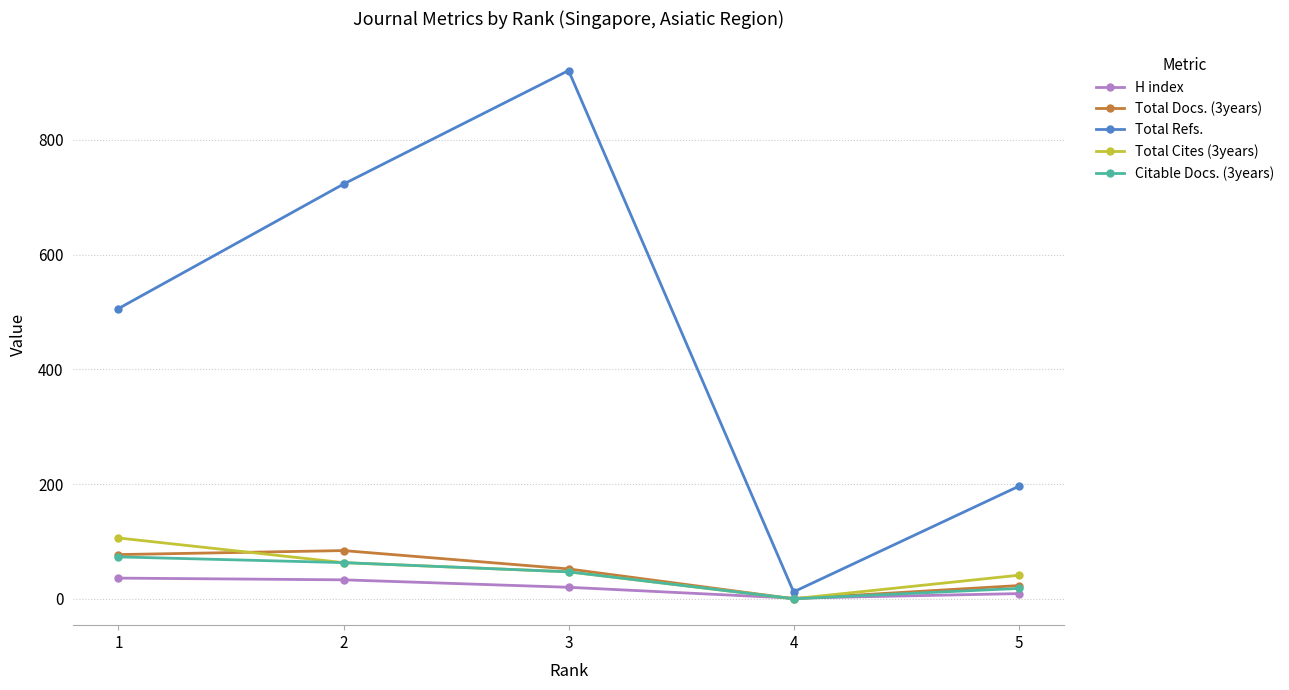

Is it true that H index equals 33 at 2?

True